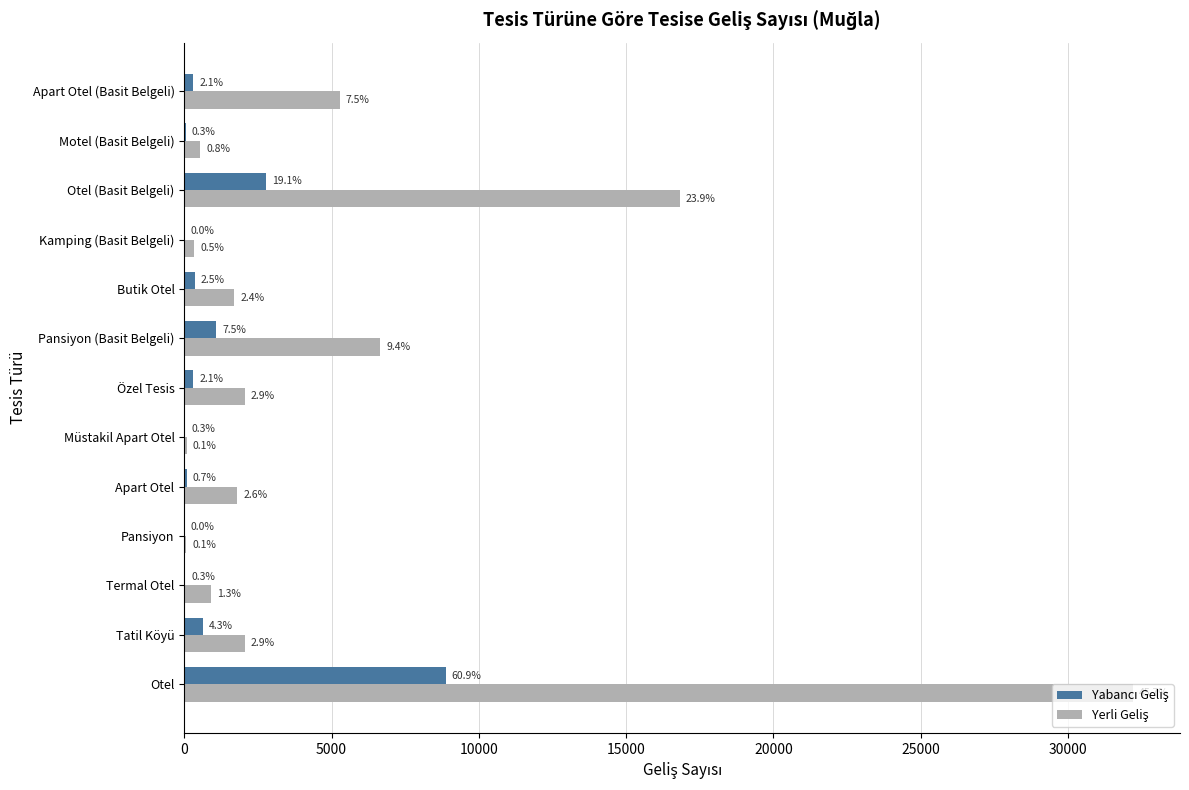

How many series are shown in this chart?

2